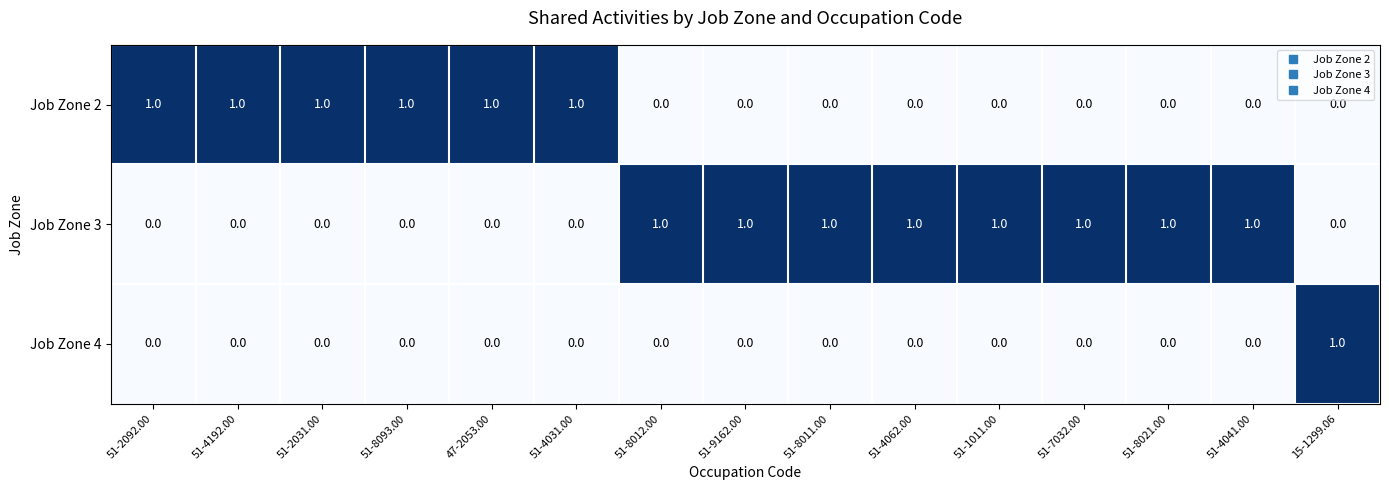

At how many categories does at least one series exceed 0?

15